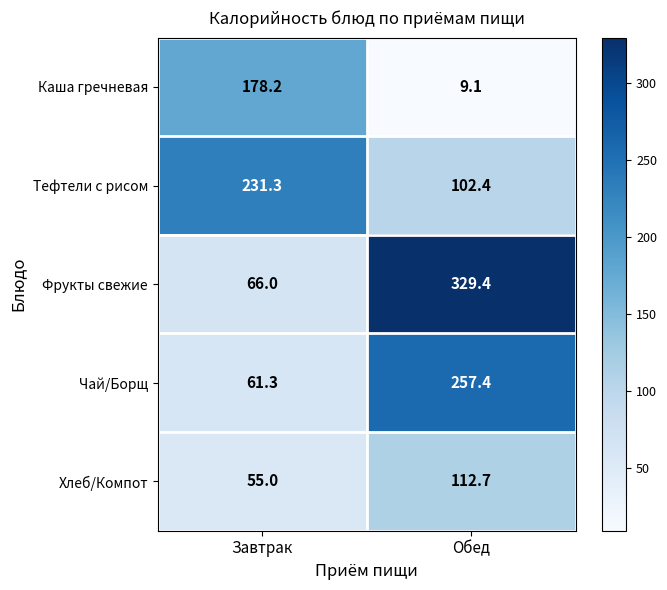

What is the difference between the Каша гречневая values at Завтрак and Обед?

169.1